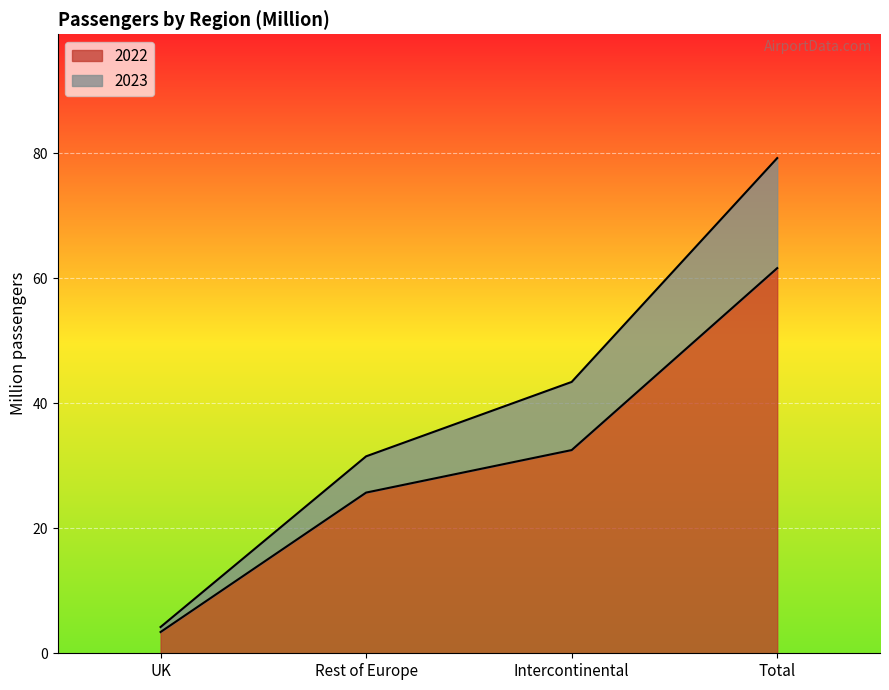

List the labels in order of 2022 value, smallest first.

UK, Rest of Europe, Intercontinental, Total